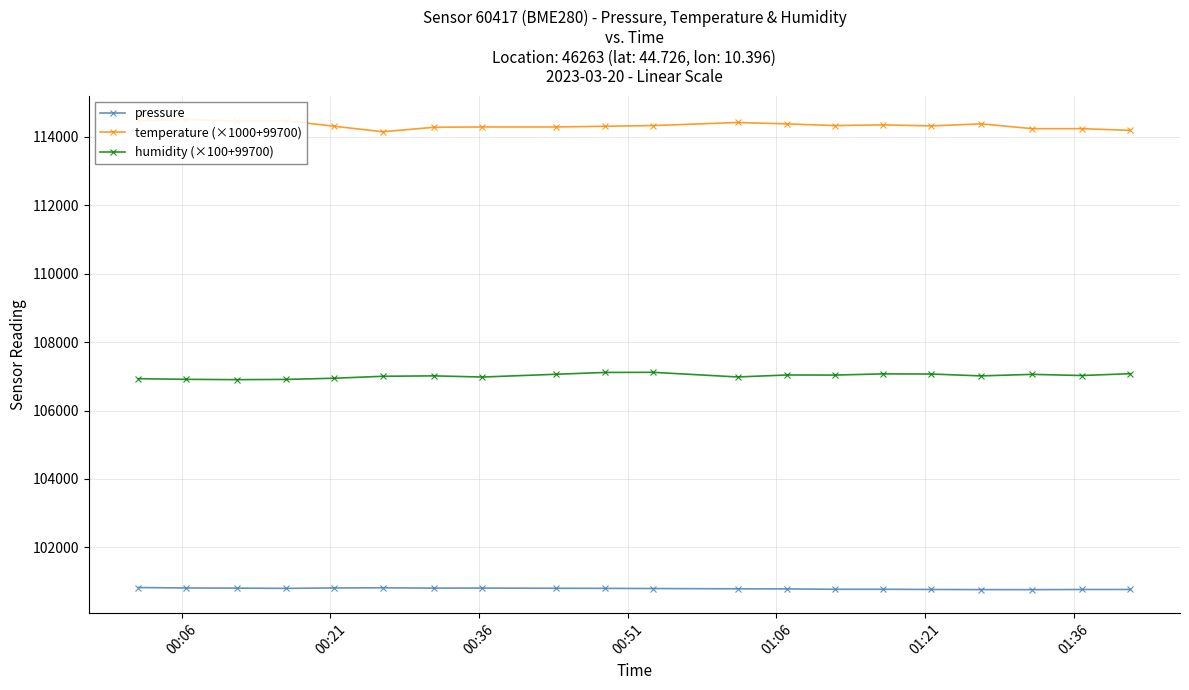

How many distinct data groups are displayed?

3